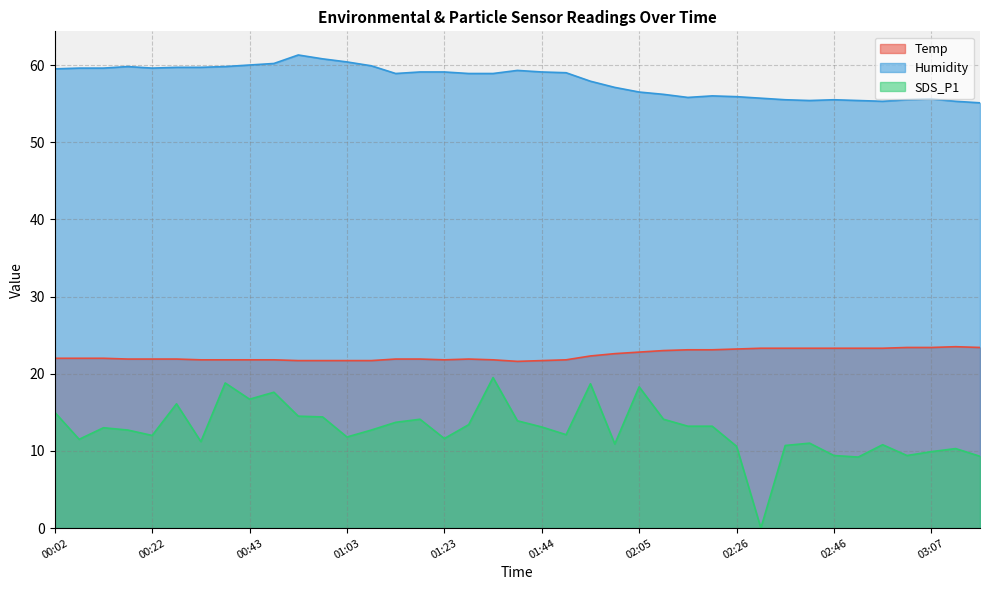

True or false: SDS_P1 has more than 2 interior local peaks.

True